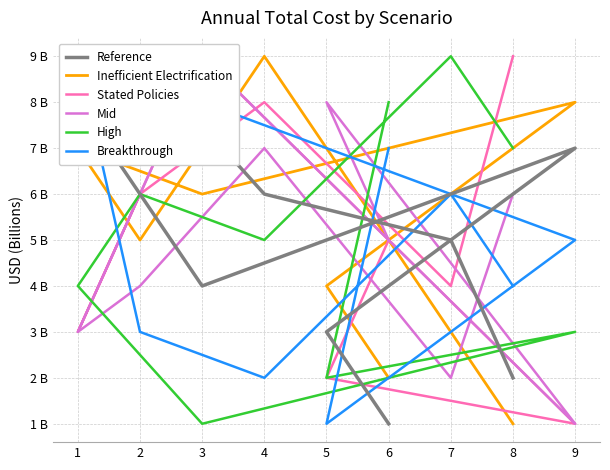

In High, how many points are higher than both neighbors (excluding endpoints)?

3